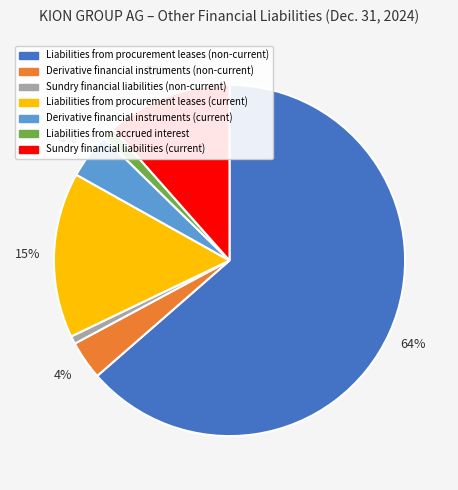

Is Liabilities from procurement leases (current) the majority of the pie?

No